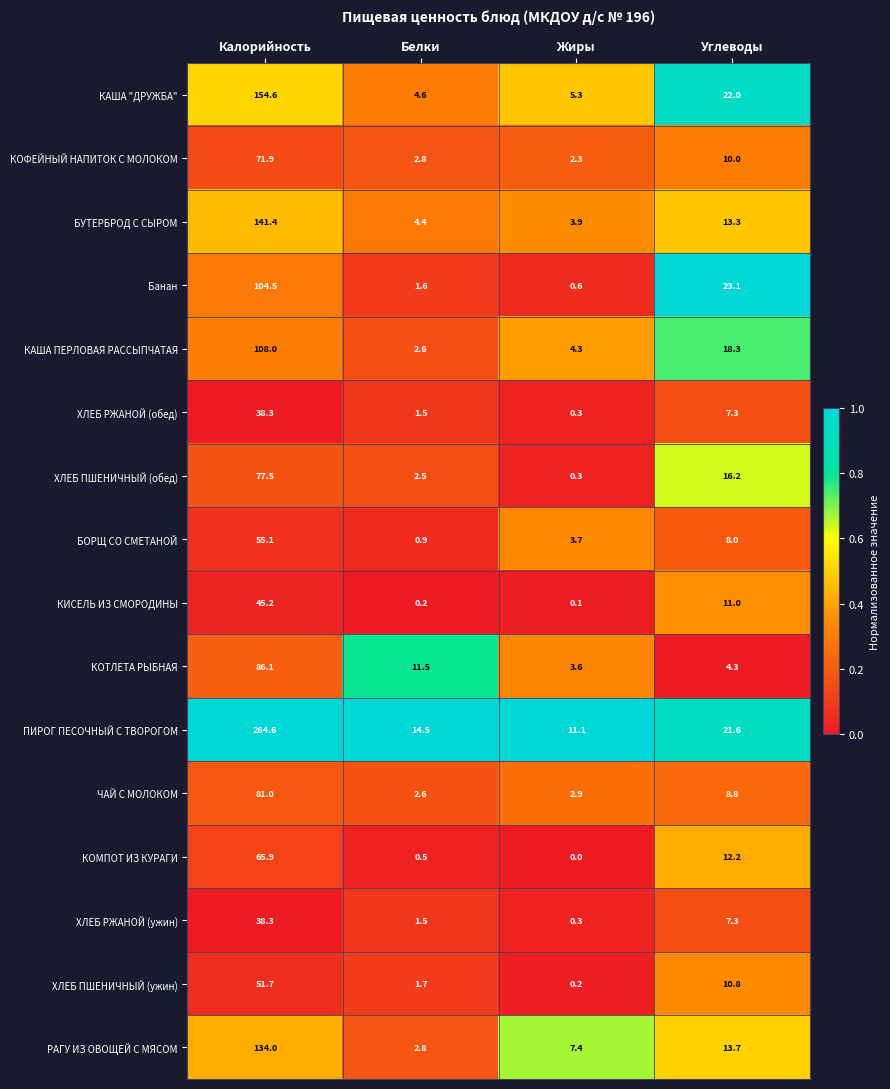

Is it true that КИСЕЛЬ ИЗ СМОРОДИНЫ equals 15.5 at Углеводы?

False